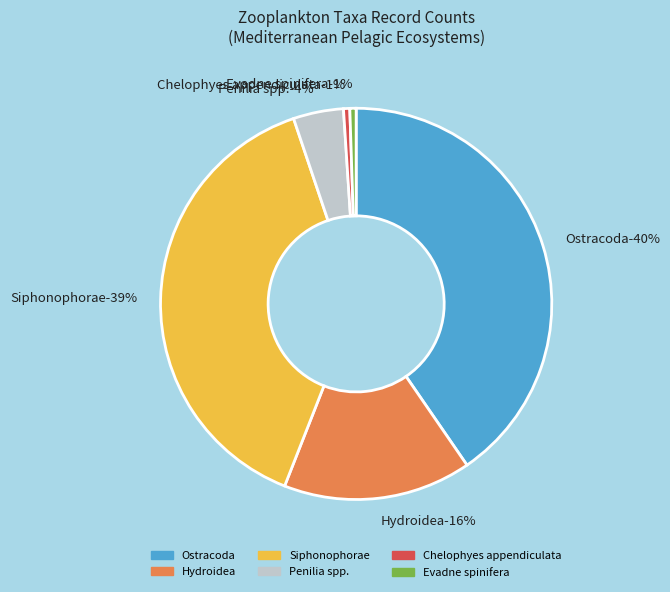

Is there any slice that represents more than half of the pie?

No